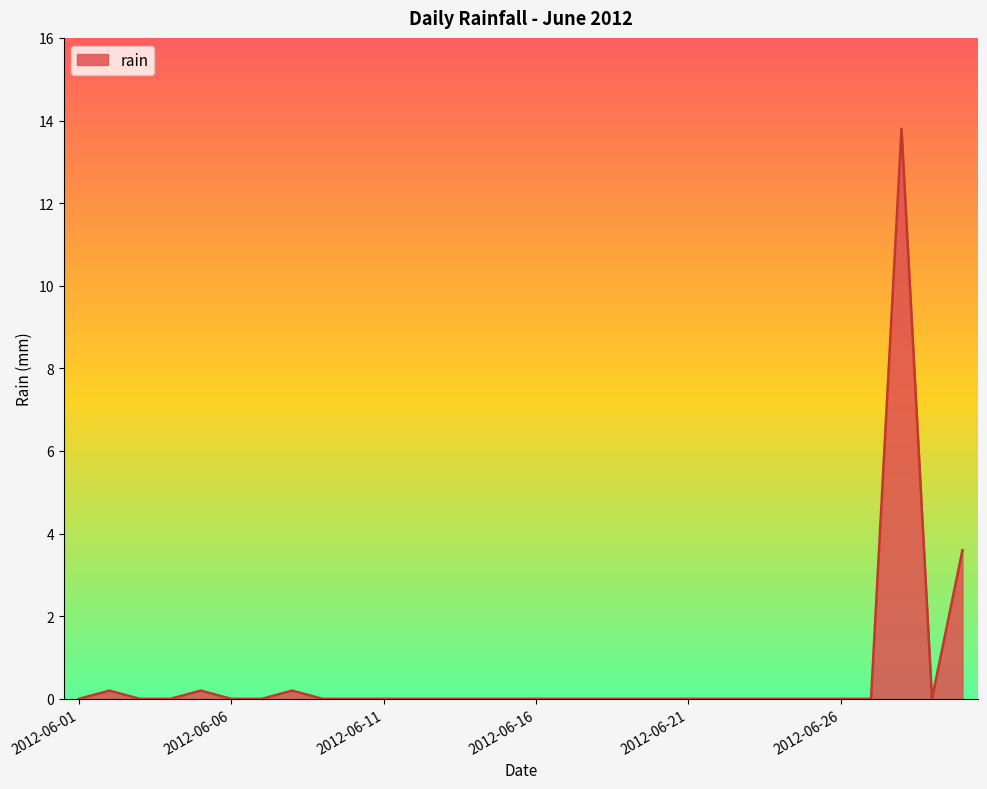

What is the difference between the maximum and minimum values?

13.8